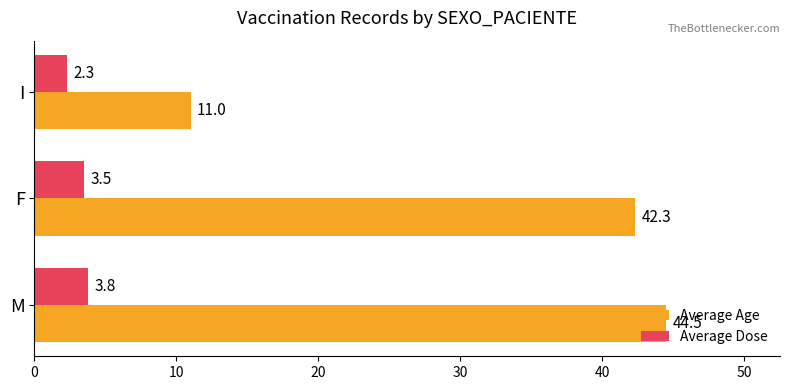

What is the lowest value of the Average Age series?

11.0